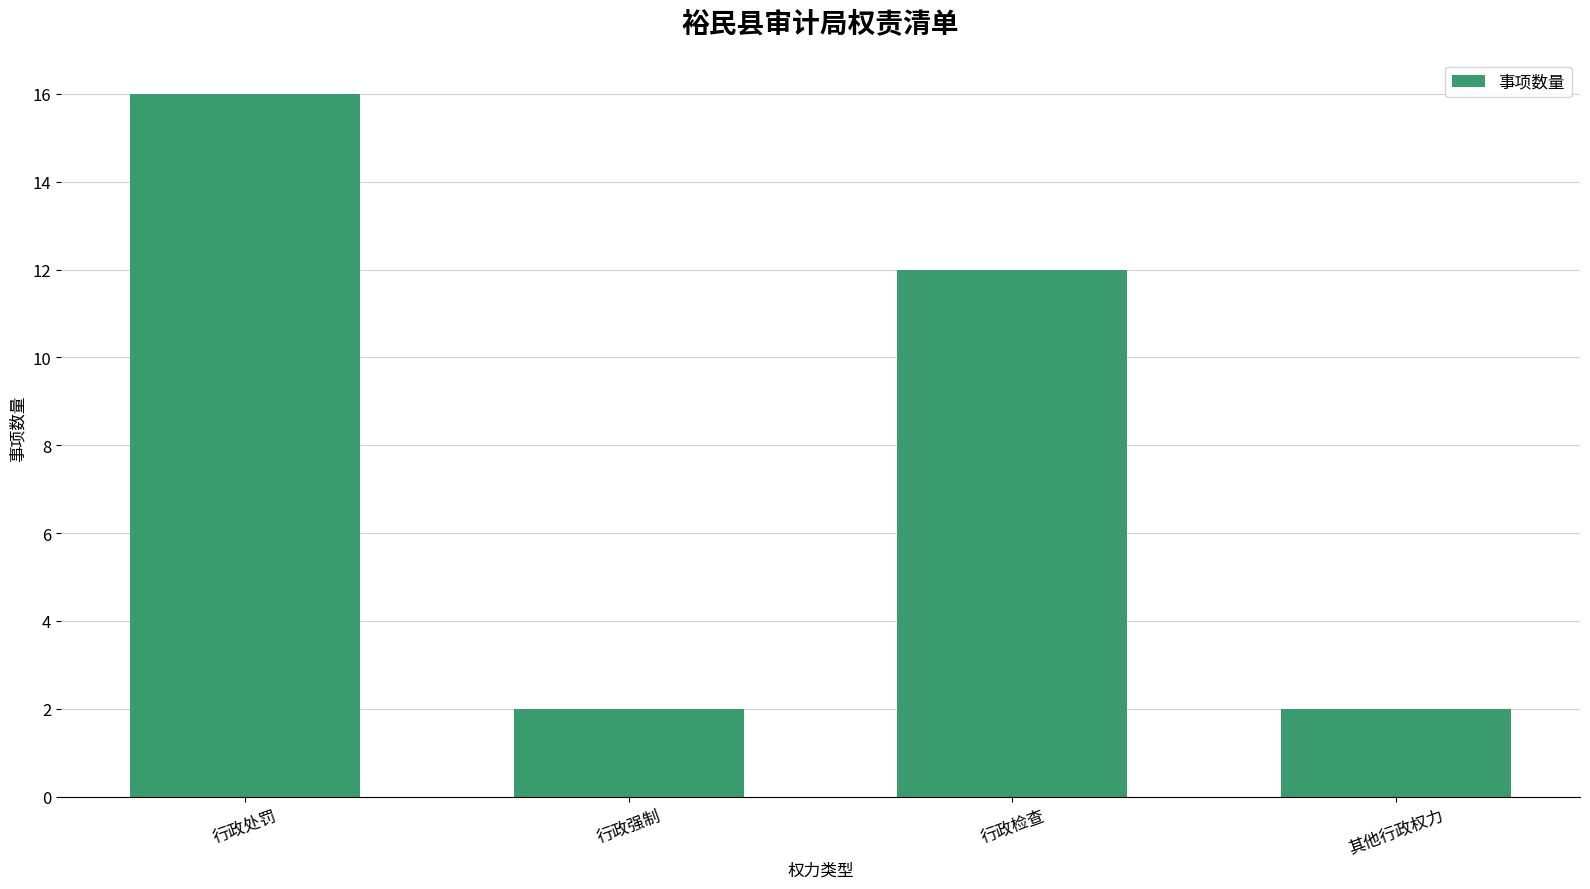

How many values are below 12?

2